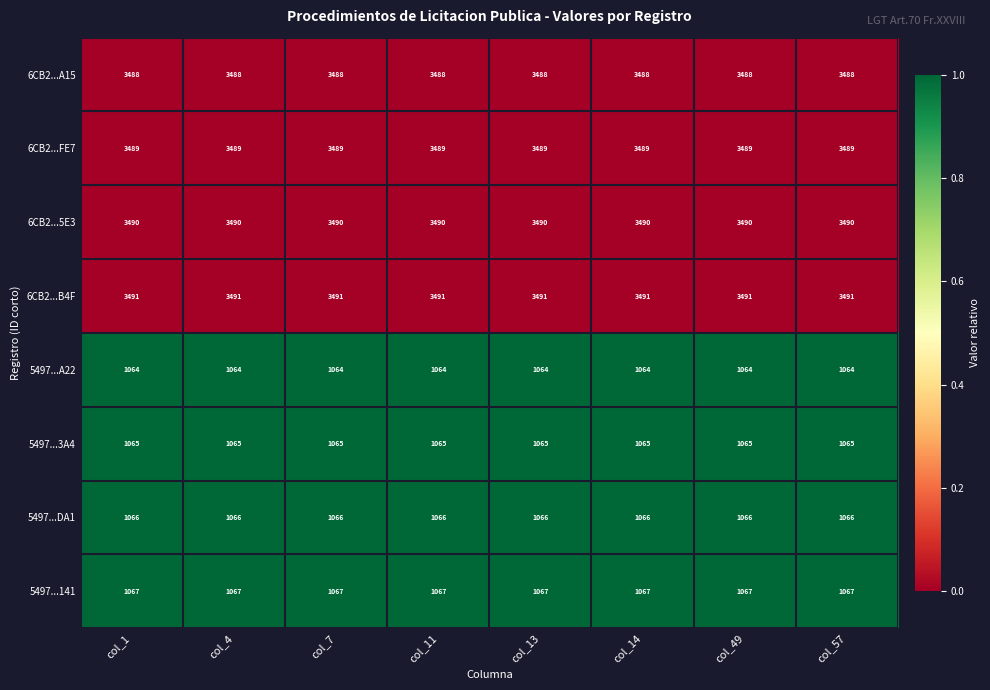

Is the value of 6CB2...B4F at col_4 greater than the value of 6CB2...FE7 at col_13?

Yes